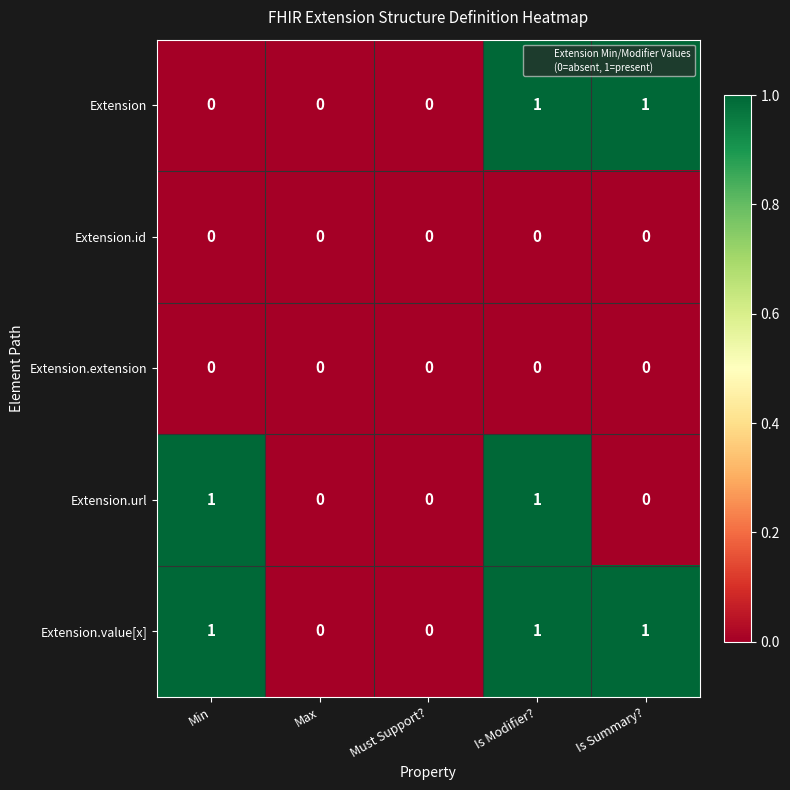

How many Extension values are between 0 and 1?

5